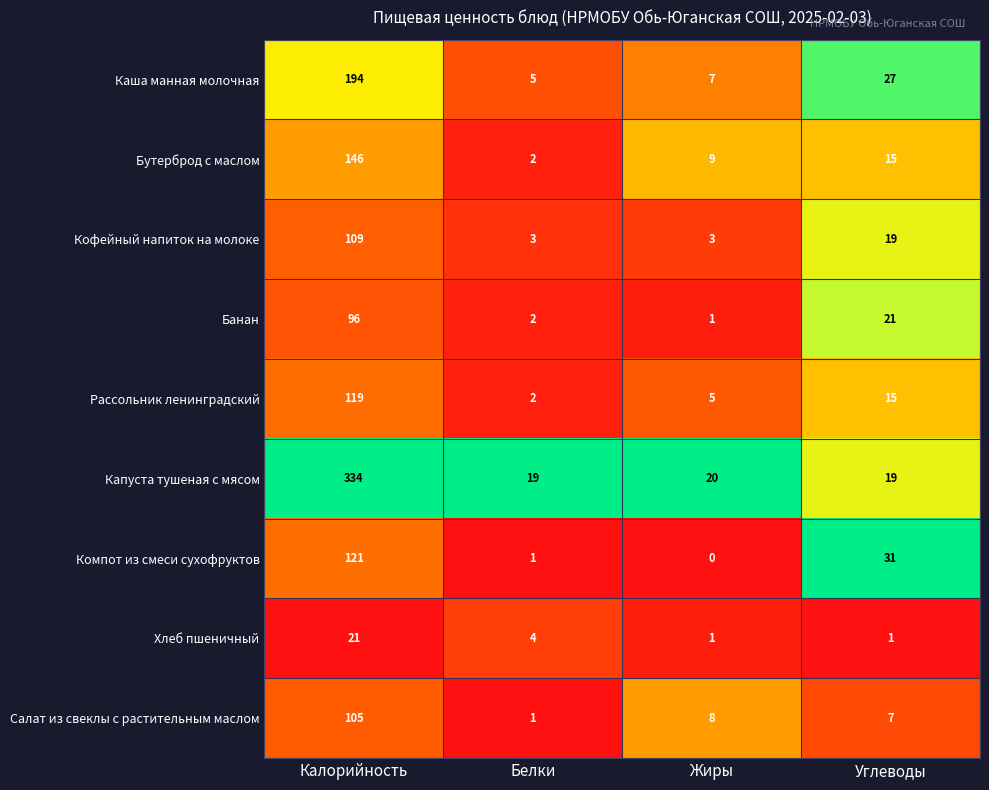

Which label corresponds to the largest value in the chart?

Калорийность